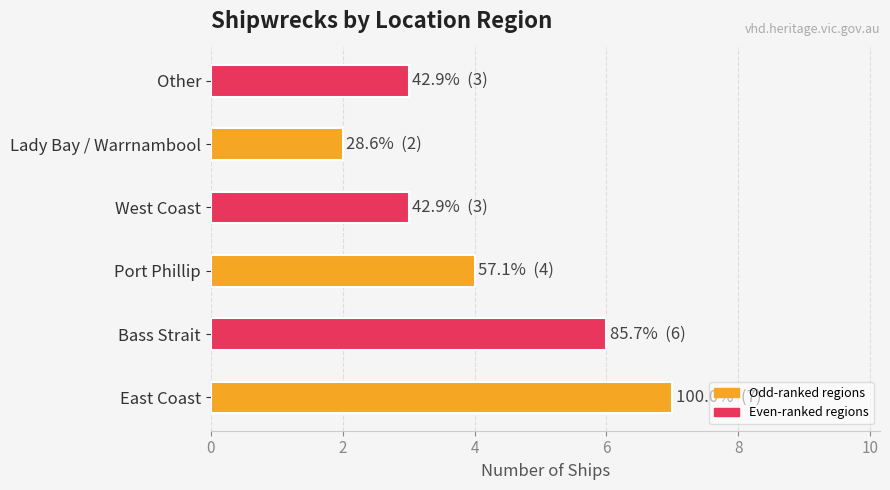

Approximately how many times larger is the value at East Coast compared to Bass Strait?

1.2